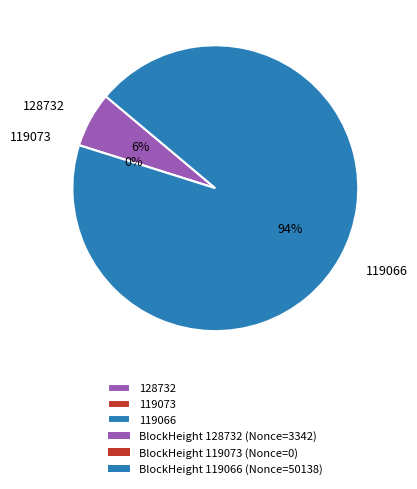

What portion of the pie excludes 128732?

93.8%